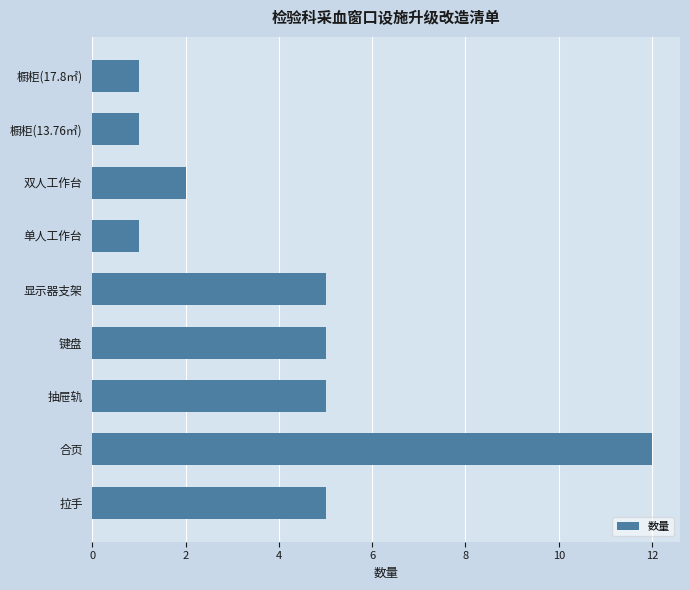

Is it true that the value at 显示器支架 is 5?

True